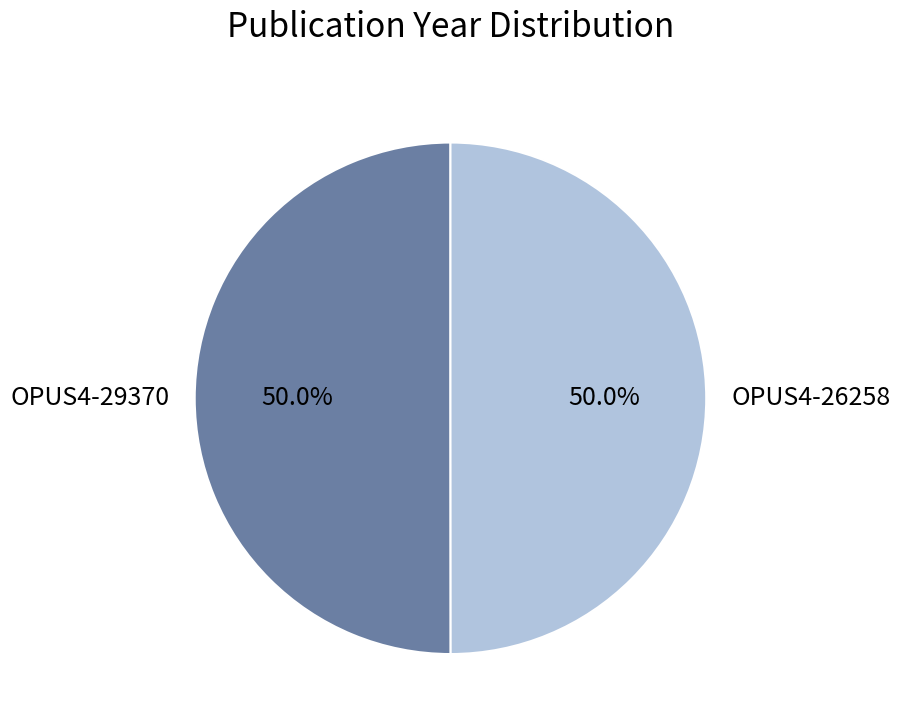

What is the total percentage of OPUS4-26258 and OPUS4-29370?

100.0%